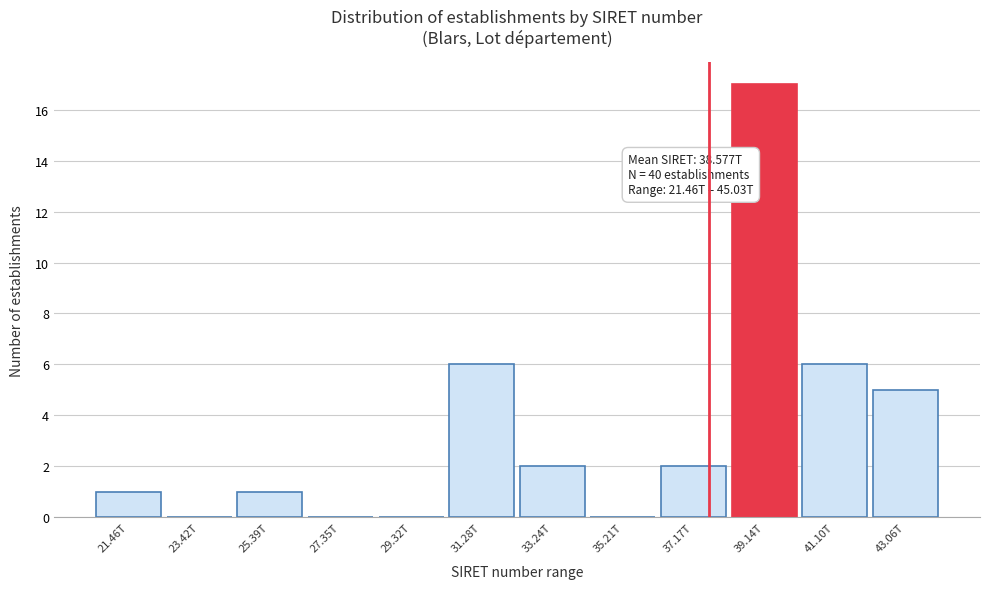

Reading left to right, extract all data points from this chart.

21.46T=1	23.42T=0	25.39T=1	27.35T=0	29.32T=0	31.28T=6	33.24T=2	35.21T=0	37.17T=2	39.14T=17	41.10T=6	43.06T=5